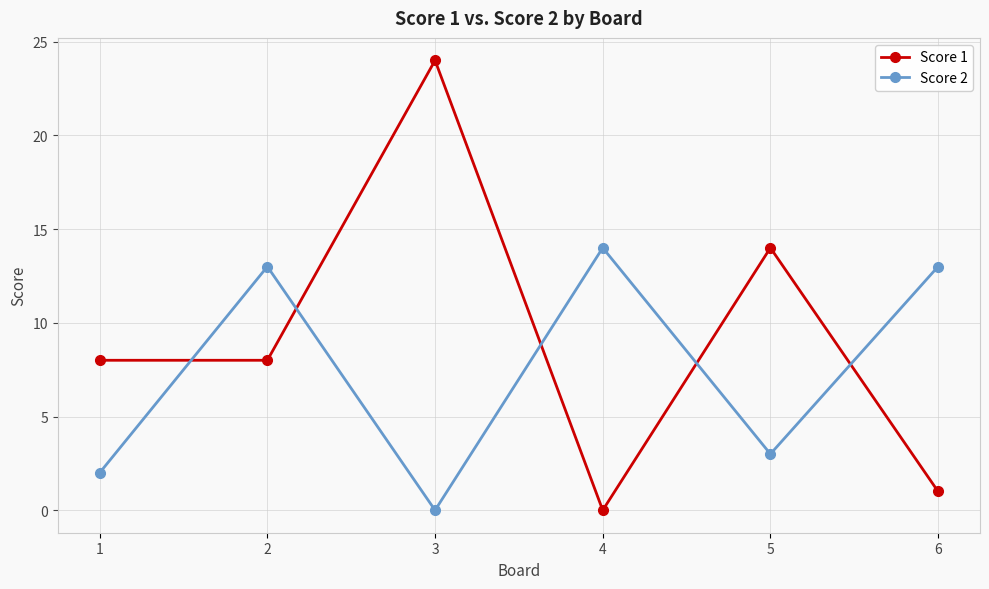

After their last crossing, which series has the higher values: Score 2 or Score 1?

Score 2